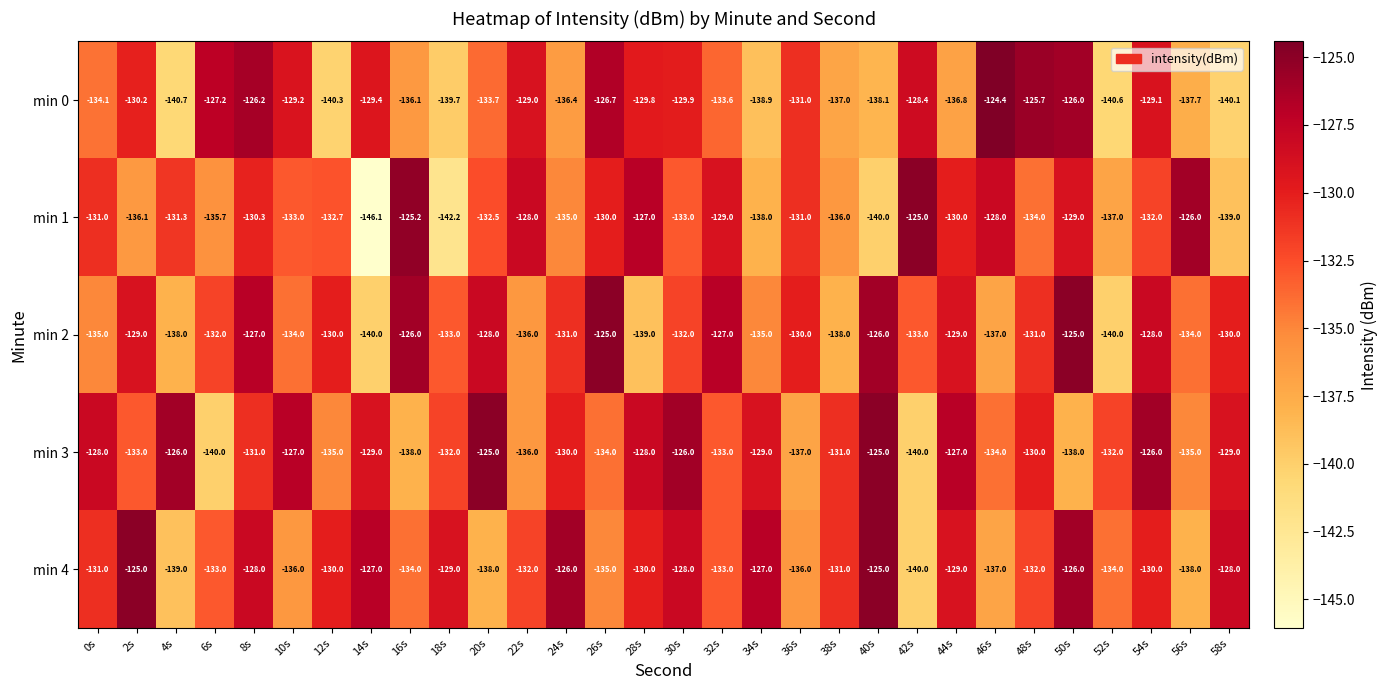

Between 26s and 34s, which series saw the biggest shift?

min 0